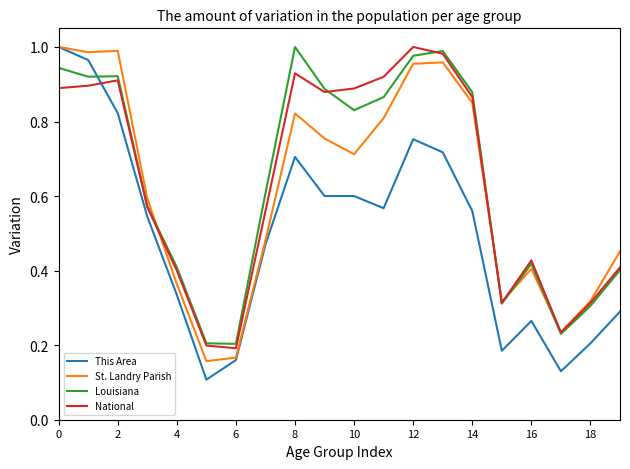

How many intersections are there between This Area and Louisiana?

1